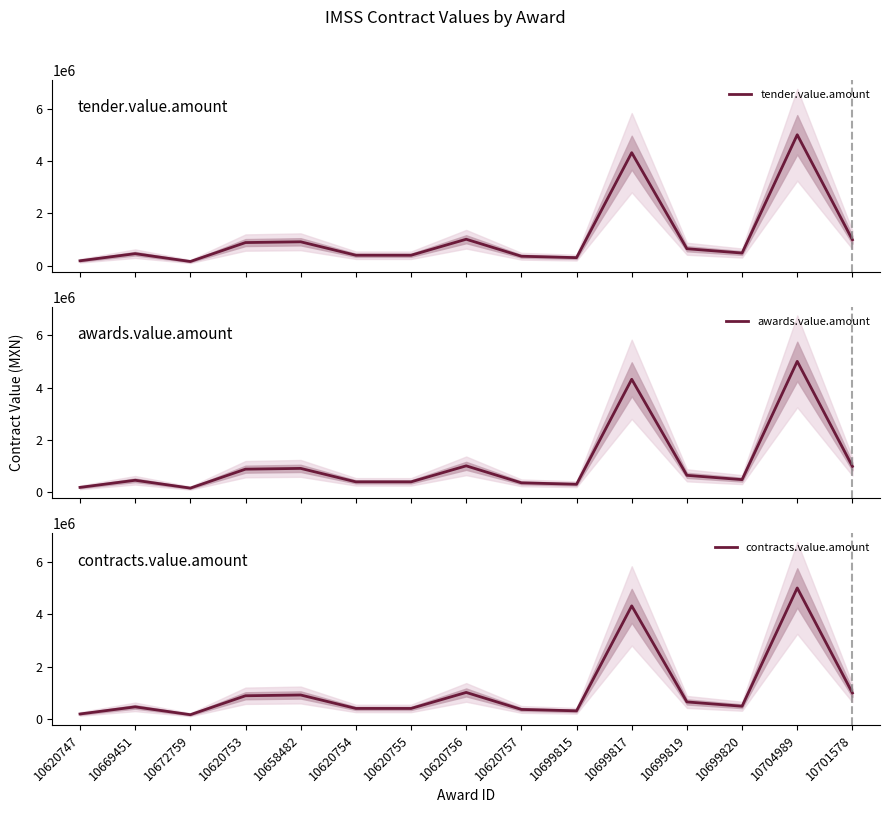

Is it true that awards.value.amount equals 1587631.7 at 10658482?

False